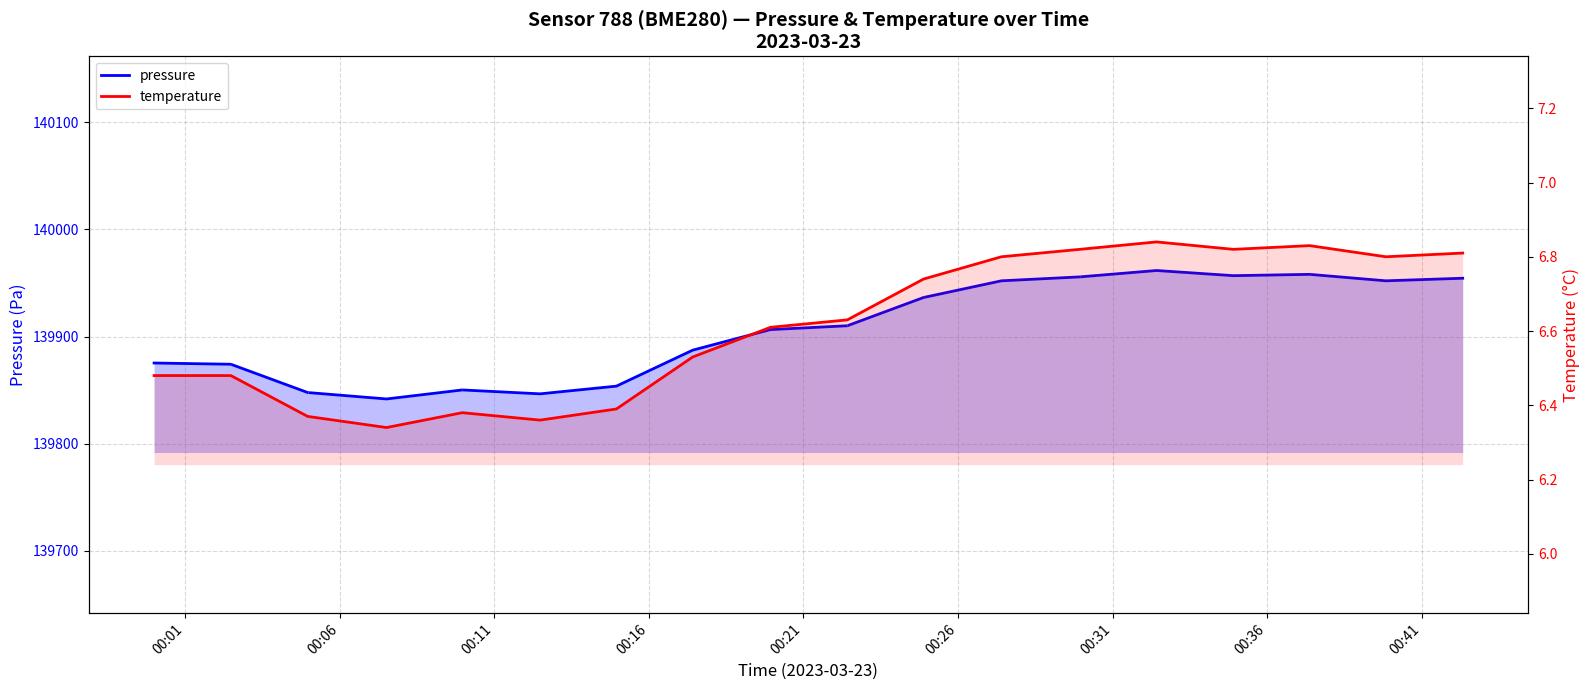

What is the value of the pressure point at the 16th from the left?

139958.1